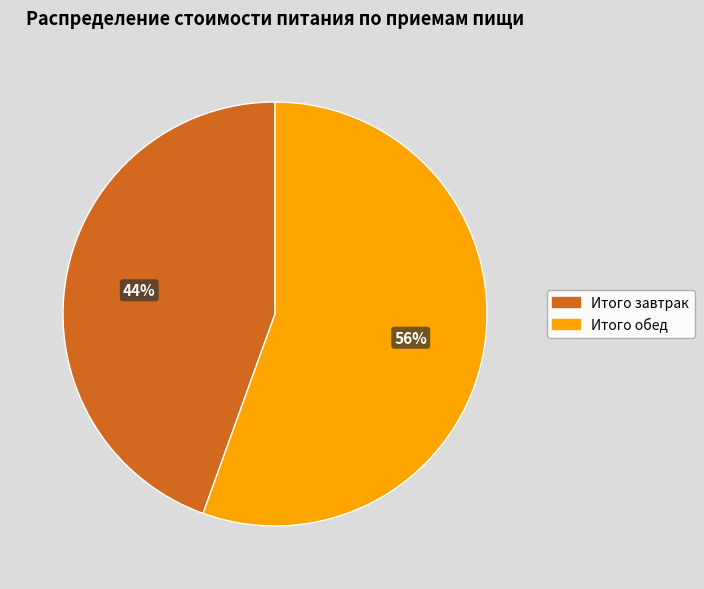

Does Итого обед account for over 50% of the chart?

Yes